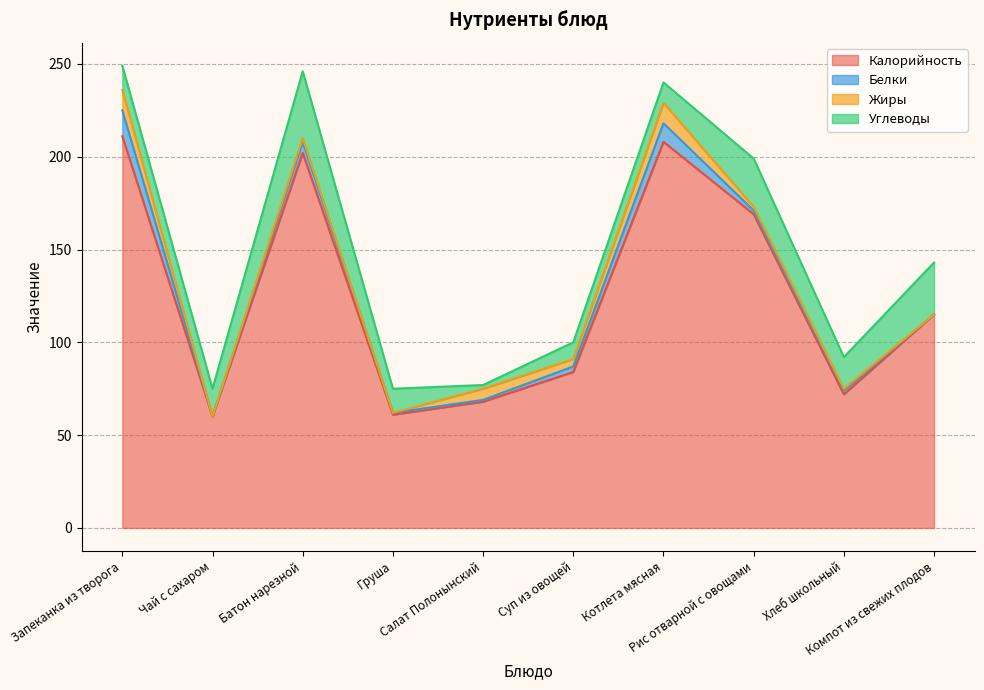

Rank the categories by Белки value from lowest to highest.

Чай с сахаром, Компот из свежих плодов, Груша, Салат Полонынский, Рис отварной с овощами, Хлеб школьный, Суп из овощей, Батон нарезной, Котлета мясная, Запеканка из творога